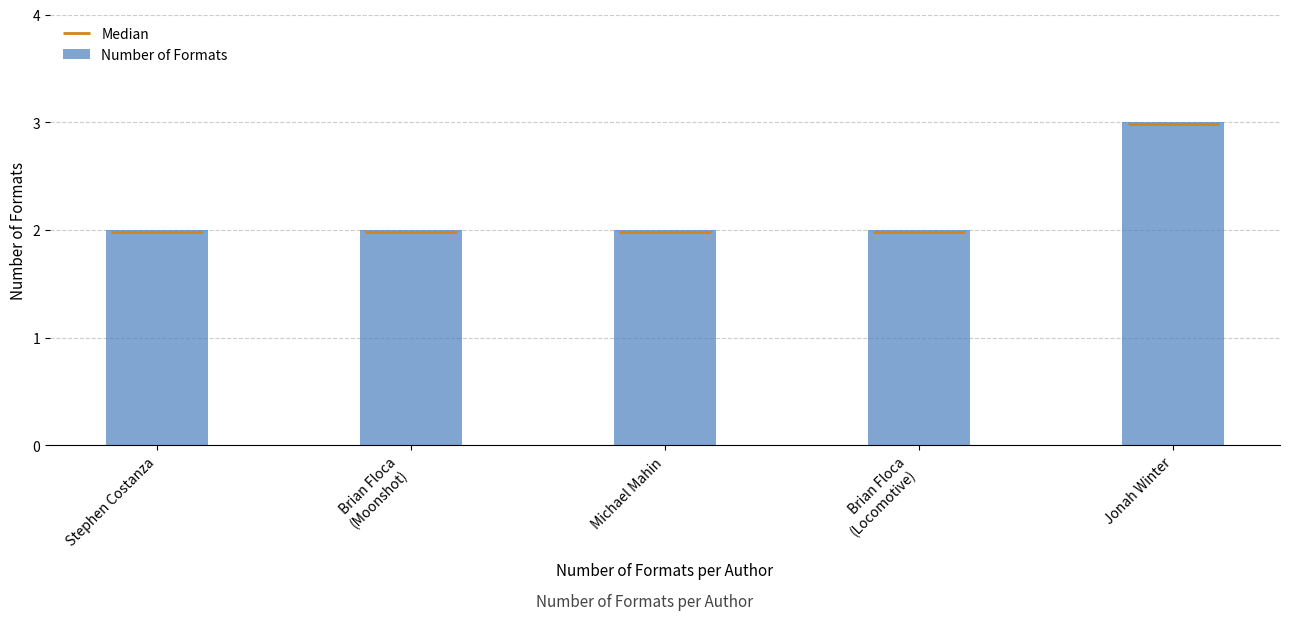

What is the label of the 4th bar from the right?

Brian Floca
(Moonshot)